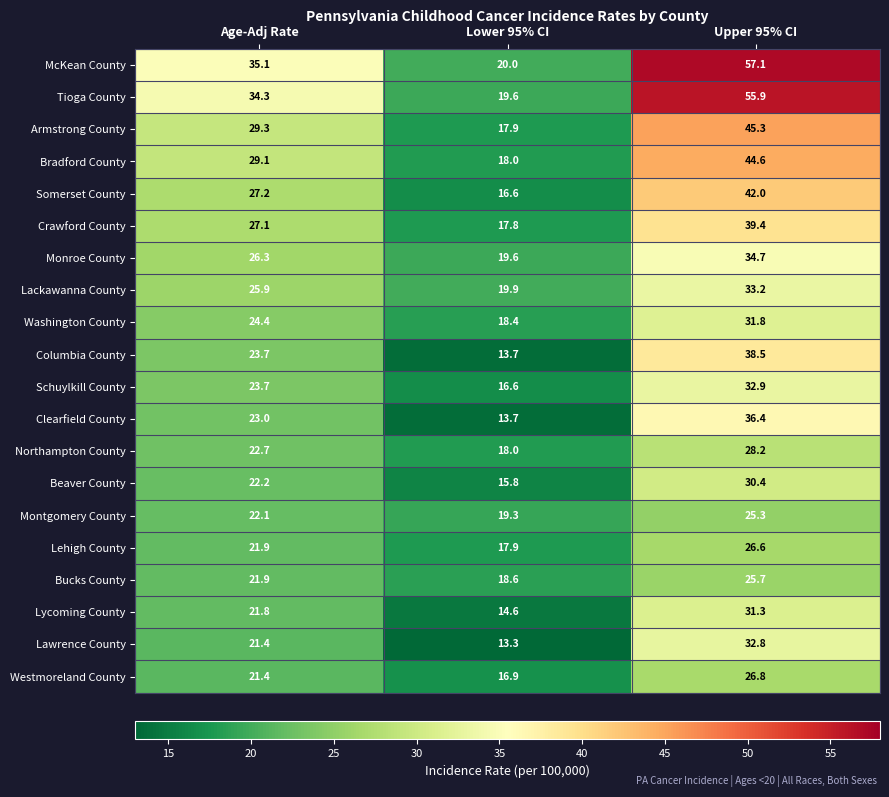

What is the total value across all series at Upper 95% CI?

718.9